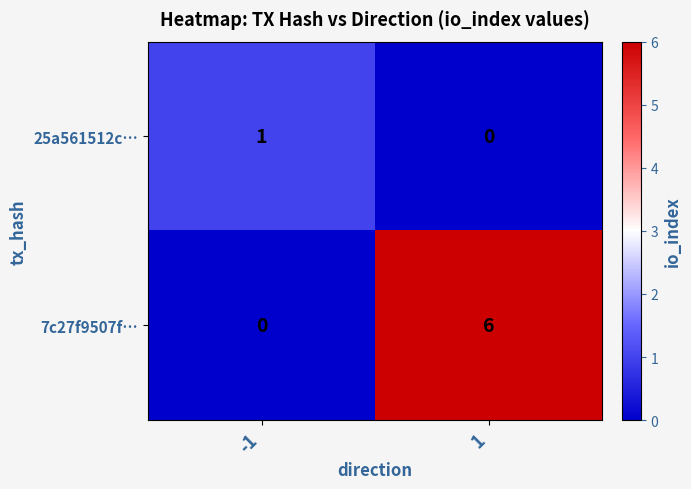

What is the greatest value displayed?

6